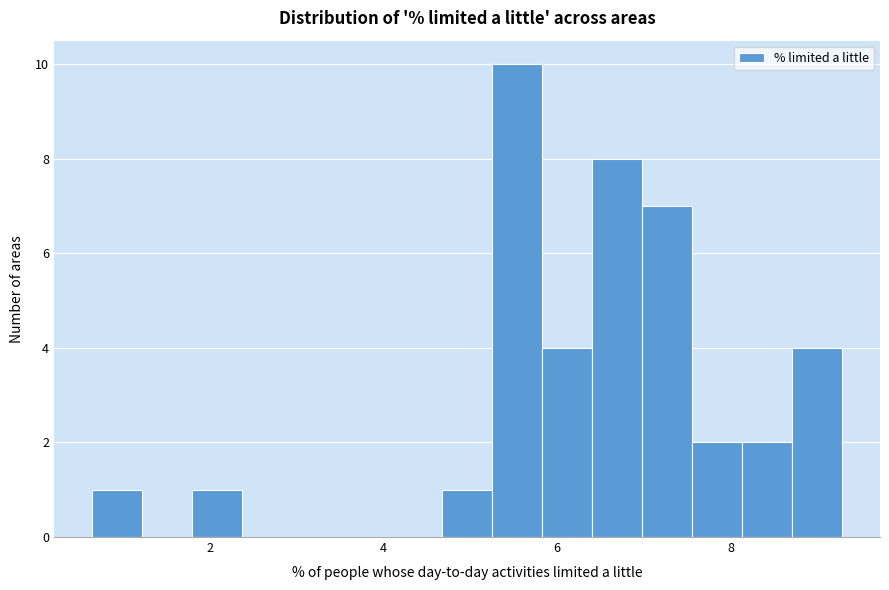

Around what value on the x-axis is the tallest bar? Give the approximate position of its centre, as read against the axis.

5.6